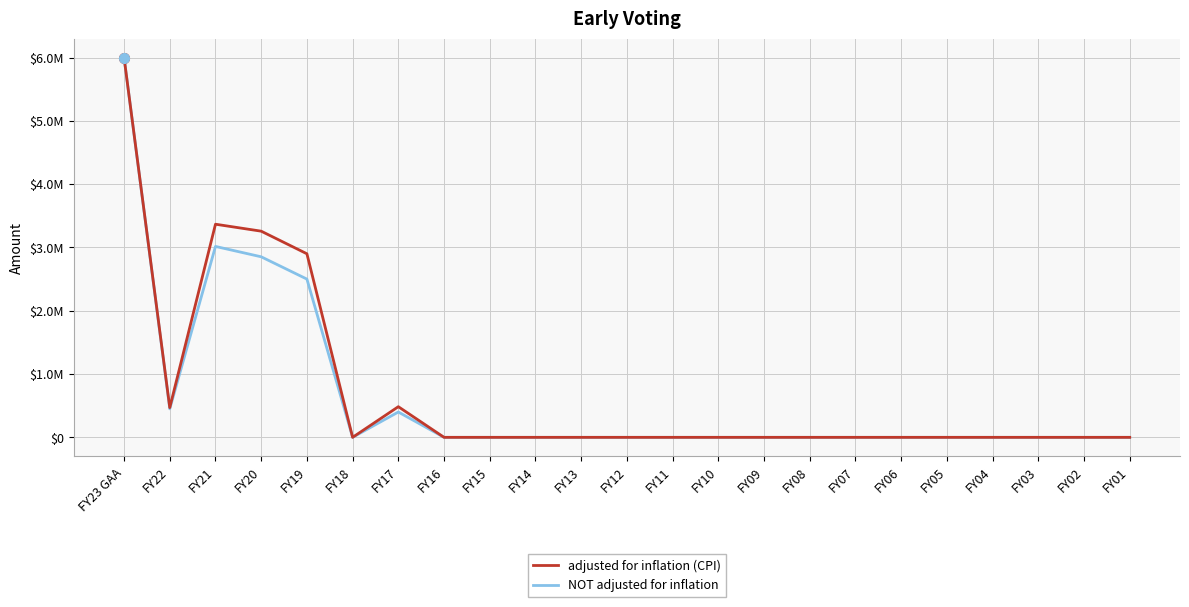

List the labels in order of NOT adjusted for inflation value, smallest first.

FY18, FY16, FY15, FY14, FY13, FY12, FY11, FY10, FY09, FY08, FY07, FY06, FY05, FY04, FY03, FY02, FY01, FY17, FY22, FY19, FY20, FY21, FY23 GAA